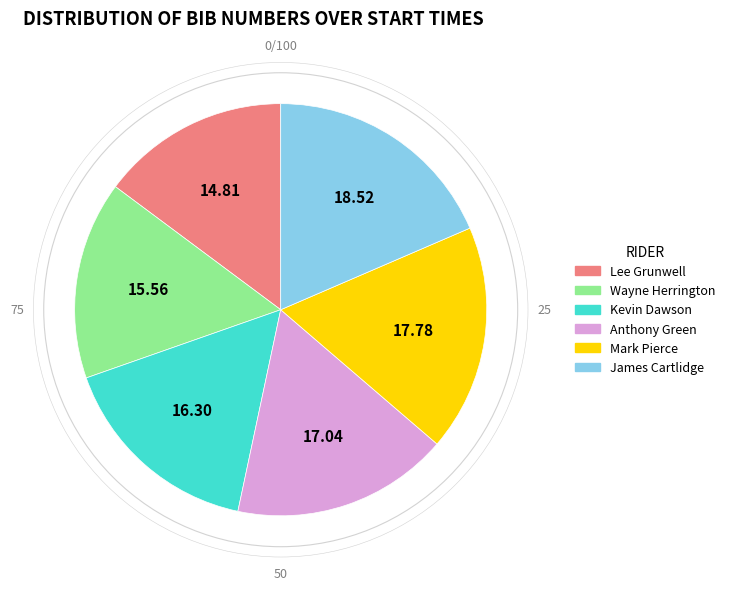

What is the smallest slice in the pie chart?

Lee Grunwell